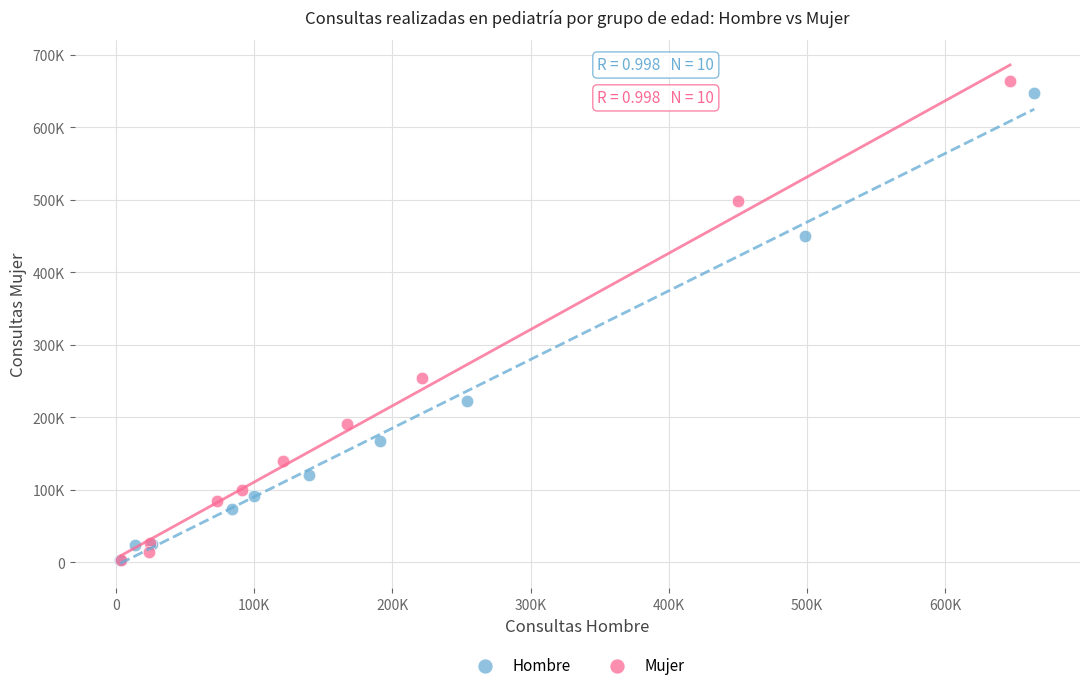

Which series has the largest Y range (max minus min)?

Mujer